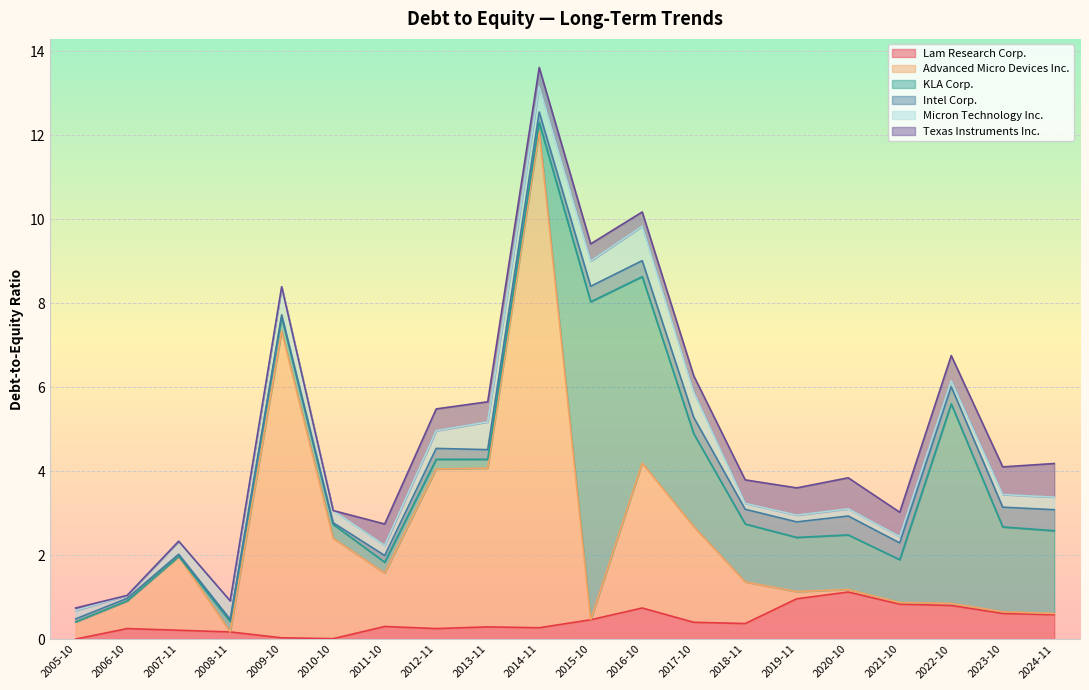

How many interior local valleys does the Advanced Micro Devices Inc. series have?

5